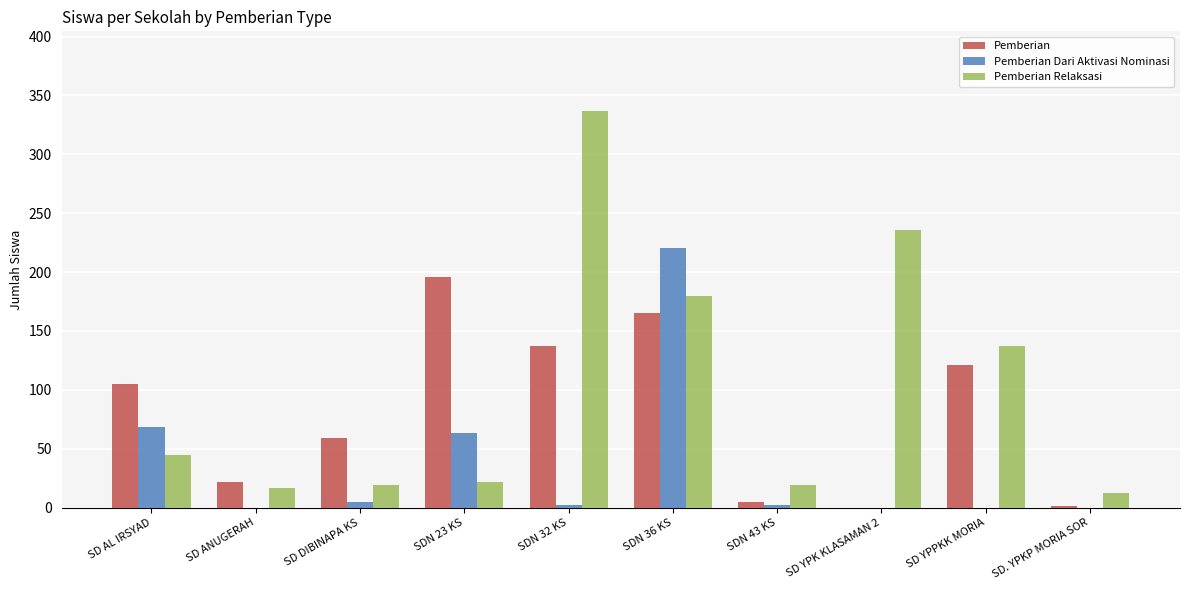

Read the Pemberian Relaksasi value at SD. YPKP MORIA SOR.

12